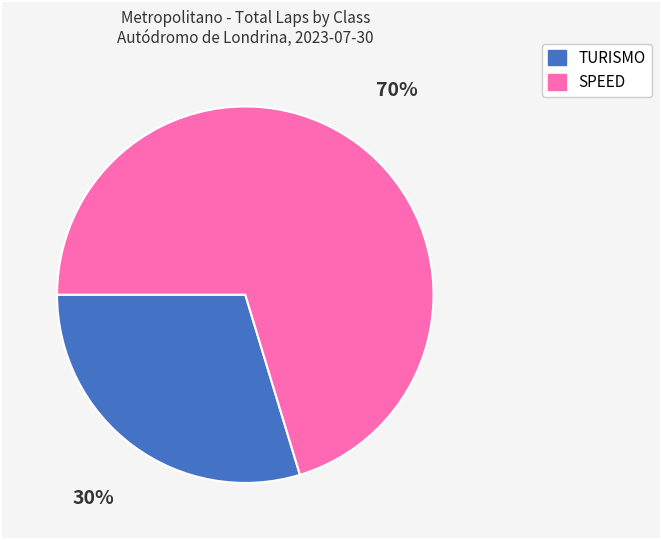

Is there any slice that represents more than half of the pie?

Yes